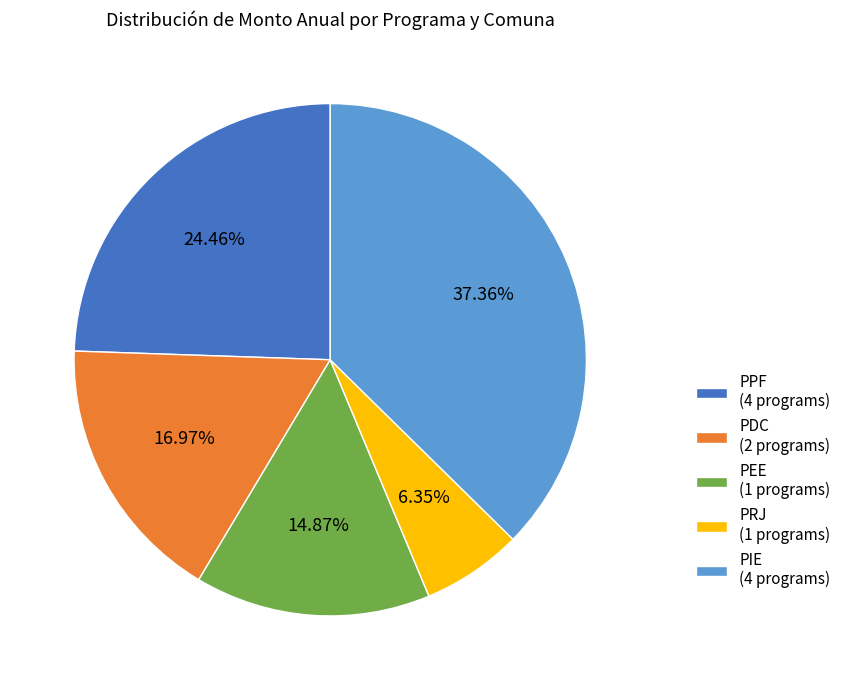

Is the sum of PRJ (1 programs) and PIE (4 programs) greater than half?

No